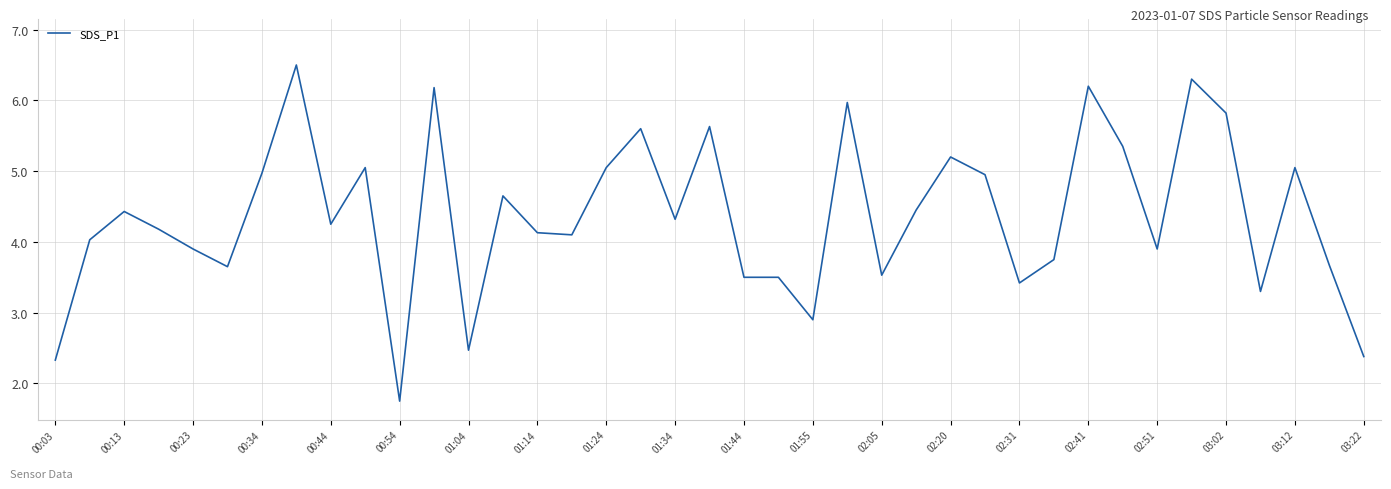

What is the minimum value shown in the chart?

1.8